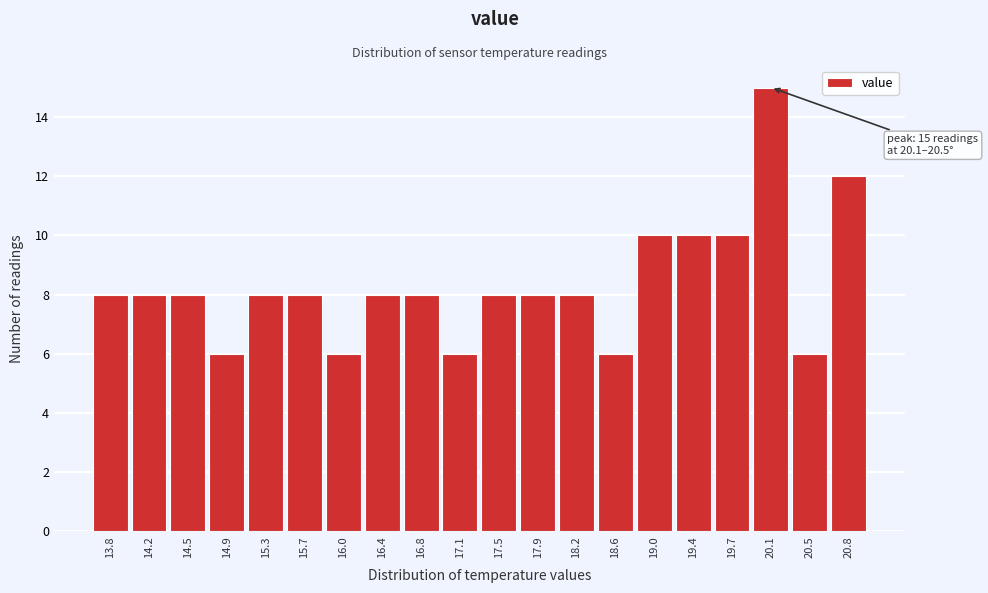

Reading right to left, list all the values displayed in this chart.

12	6	15	10	10	10	6	8	8	8	6	8	8	6	8	8	6	8	8	8